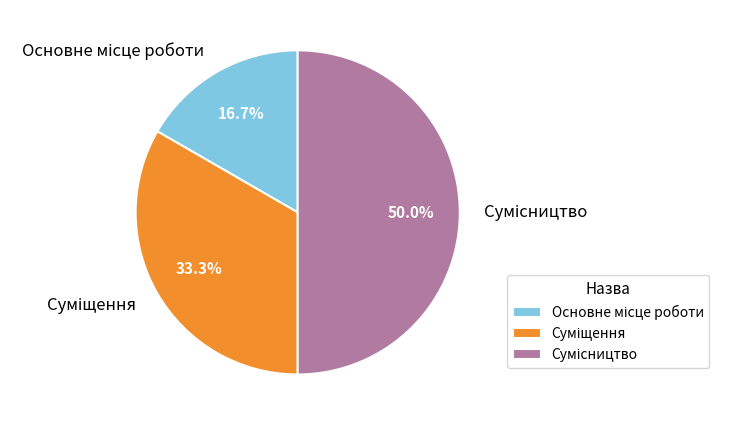

How many slices are in this pie chart?

3